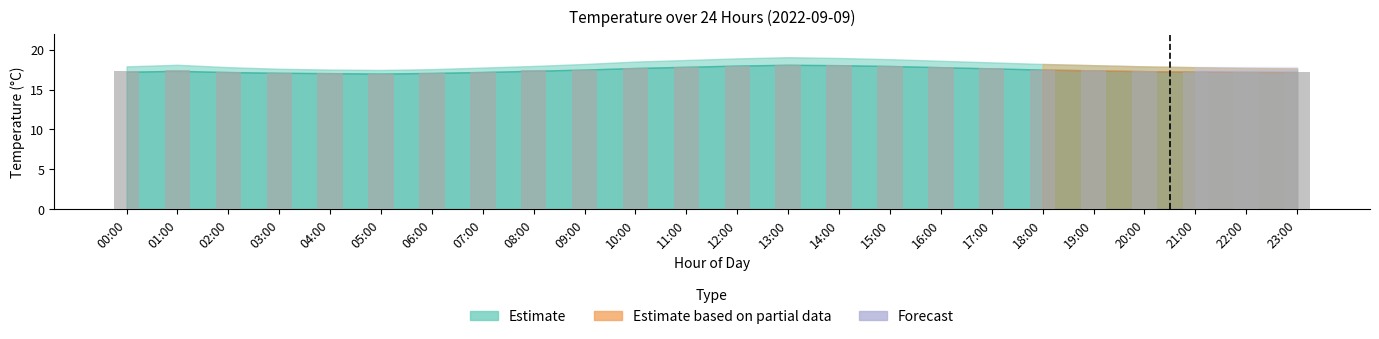

What is the maximum value shown in the chart?

18.1